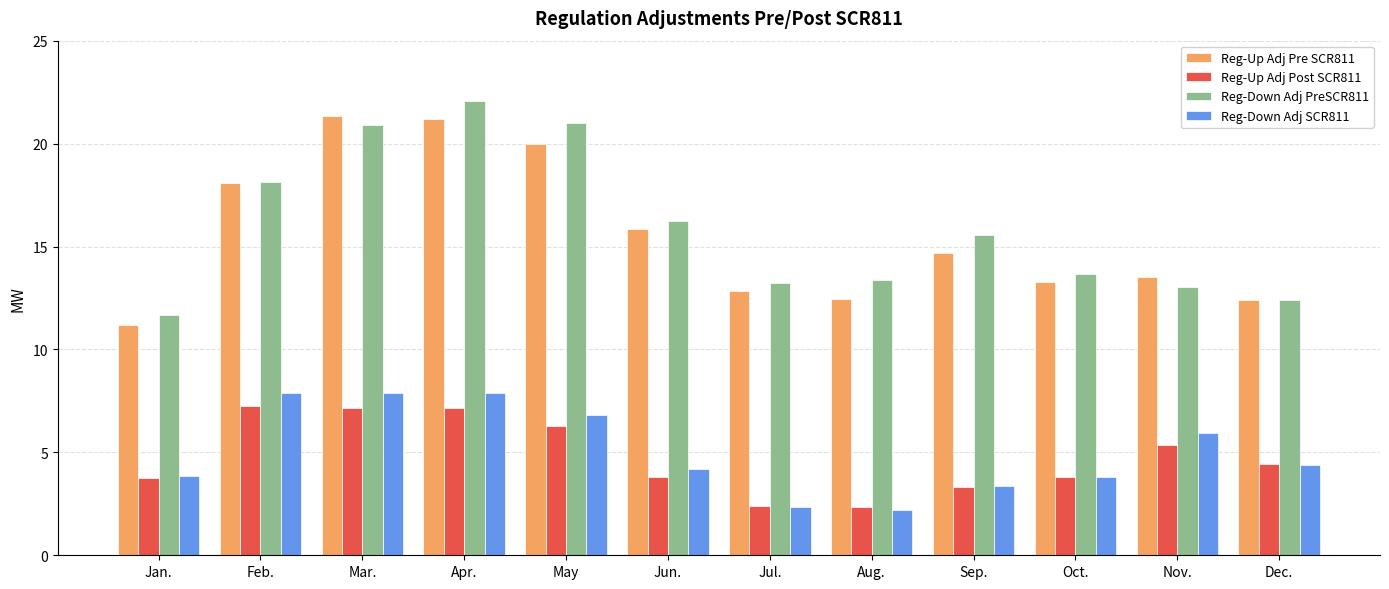

What is the difference between the highest and lowest values at Jul.?

10.9